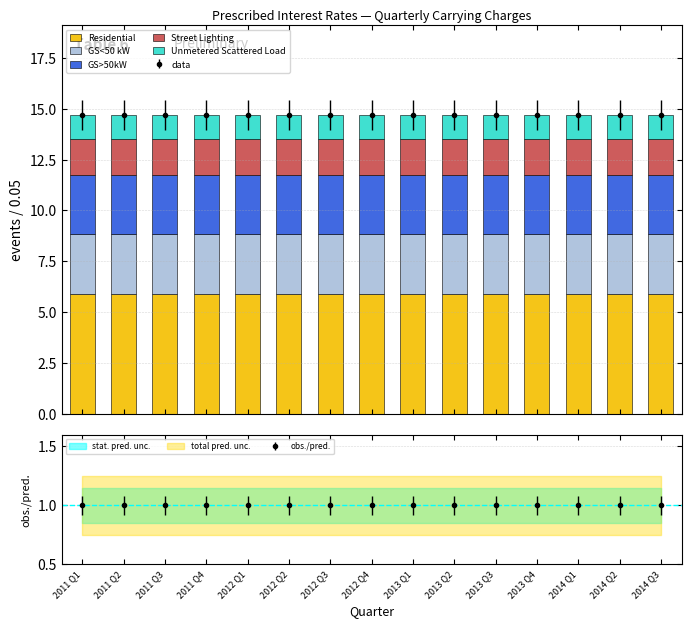

Where is Residential nearest to the value 5?

2011 Q1